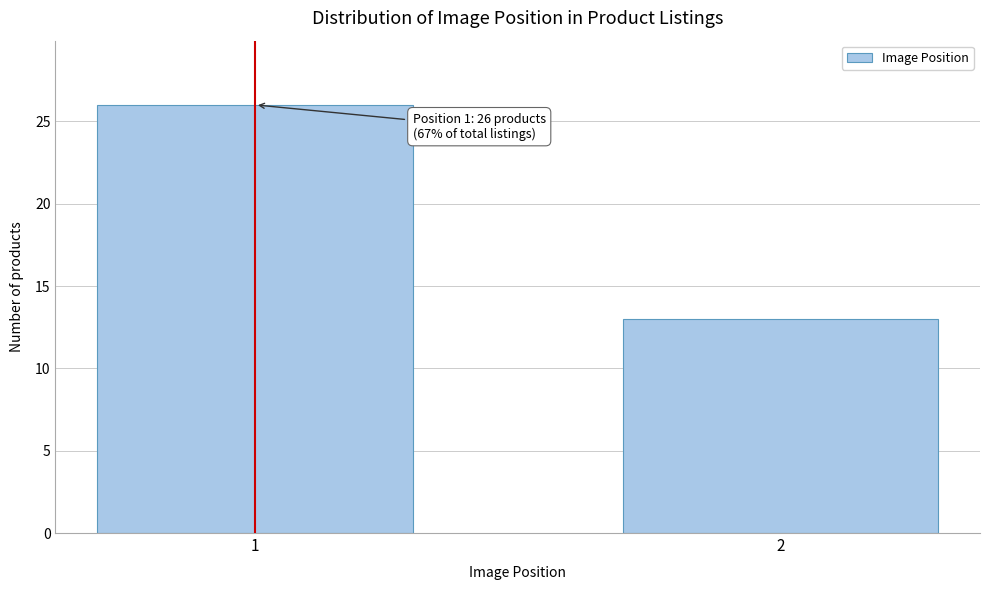

Reading right to left, extract all data points from this chart.

2=13	1=26